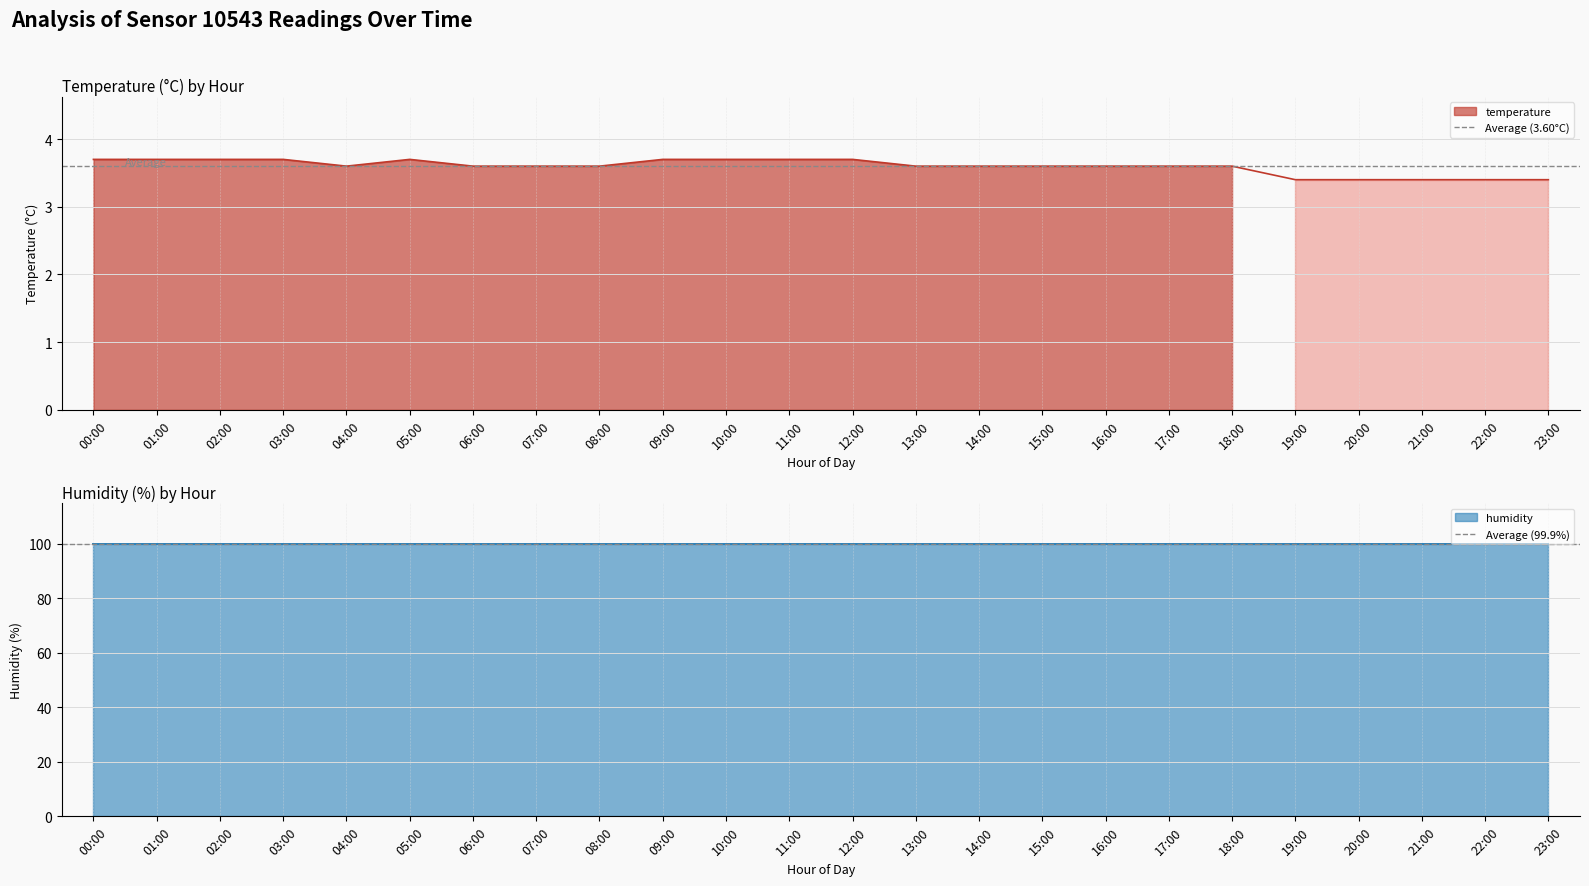

Which category has the lowest value across all series?

00:00